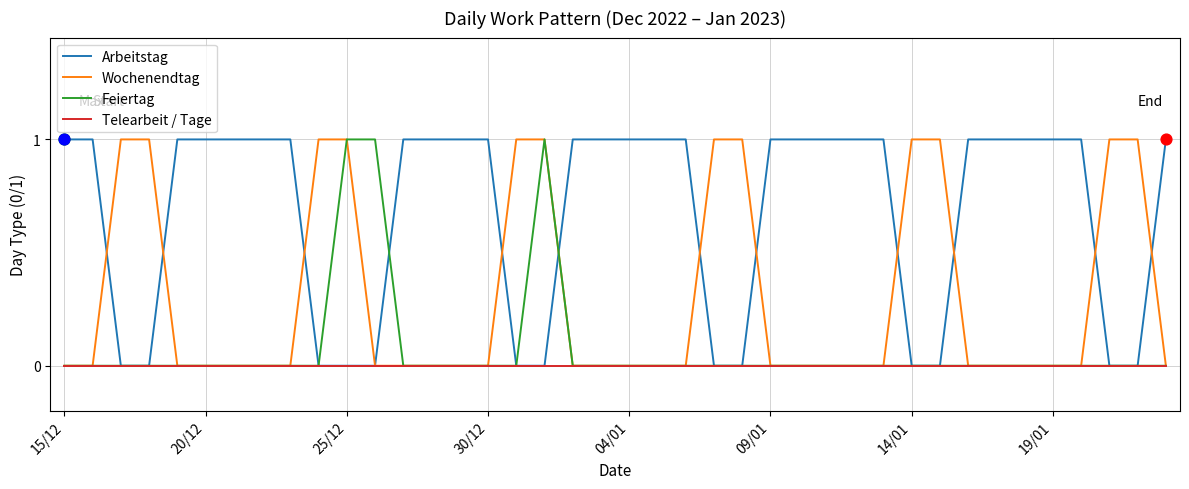

Which series has the largest total across all categories?

Arbeitstag